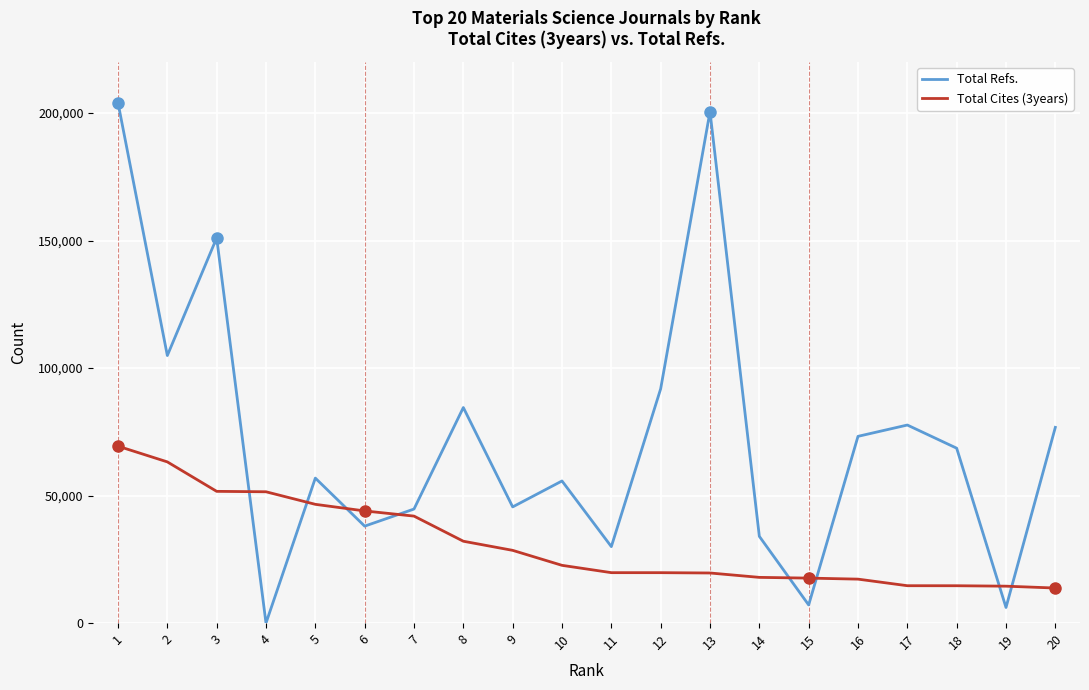

List the series in order of their peak value, lowest first.

Total Cites (3years), Total Refs.